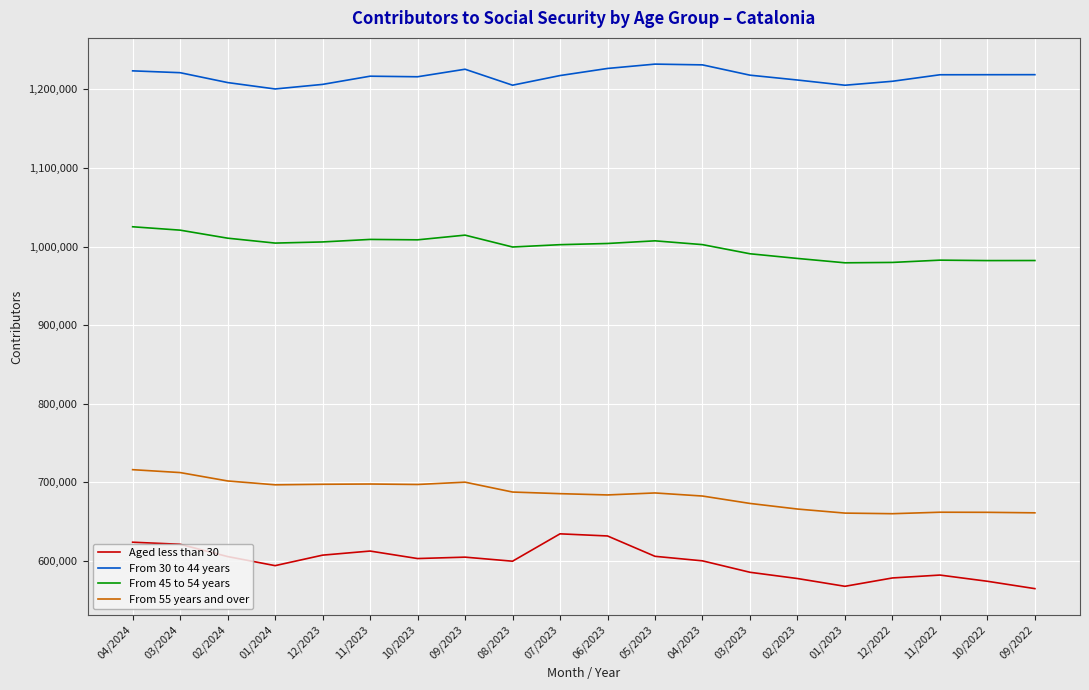

Is the value of From 55 years and over at 04/2024 greater than the value of Aged less than 30 at 12/2022?

Yes